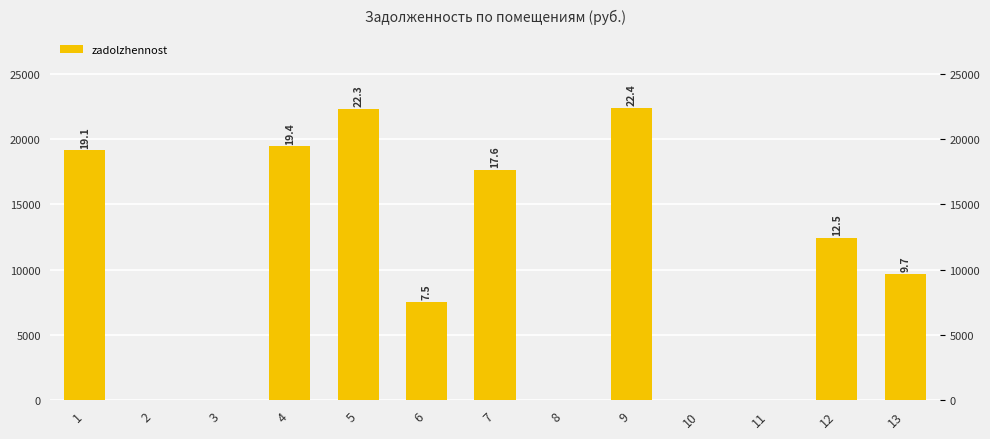

How many bars are there in total?

13